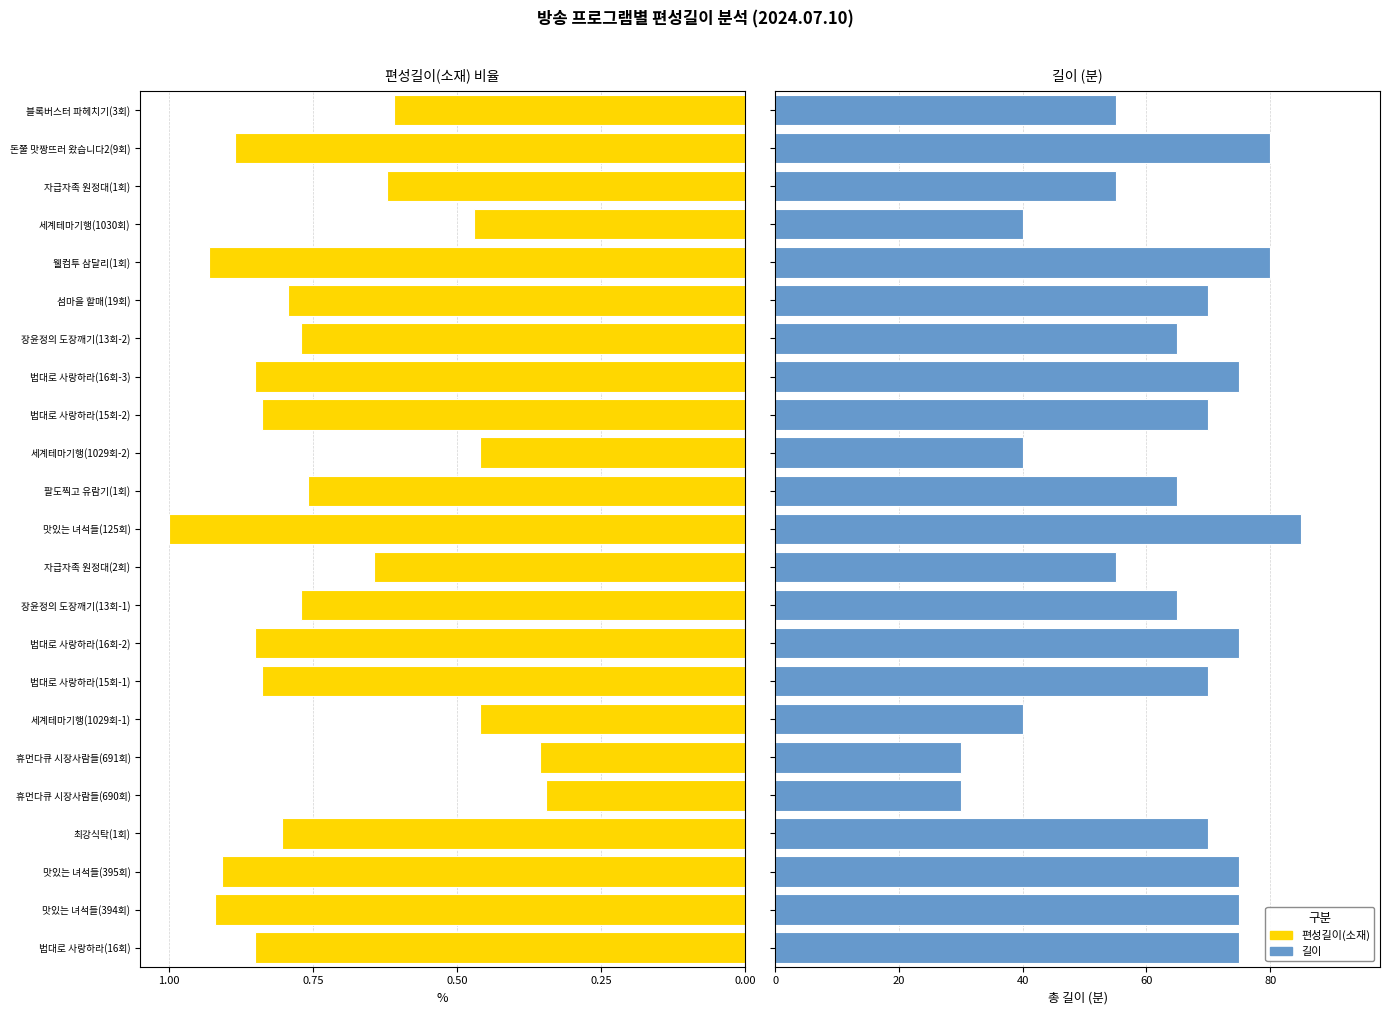

Which has a higher value, 세계테마기행(1030회) or 자급자족 원정대(2회)?

자급자족 원정대(2회)